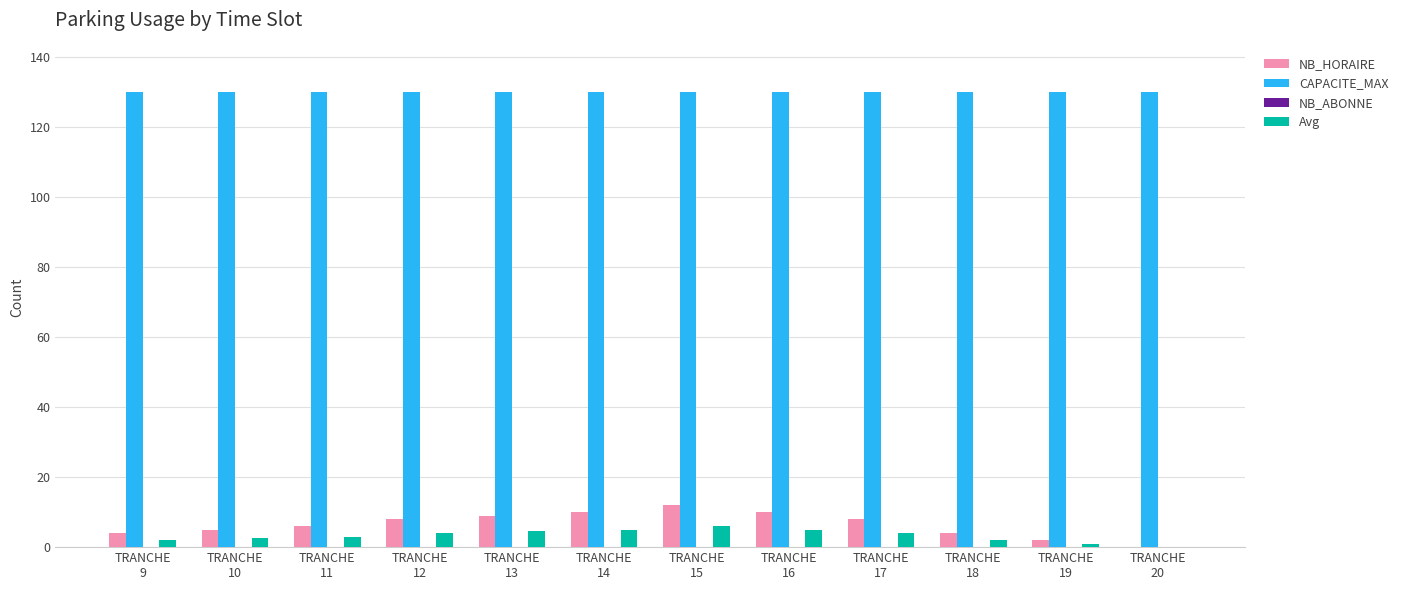

What is the total value across all series at TRANCHE
13?

143.5